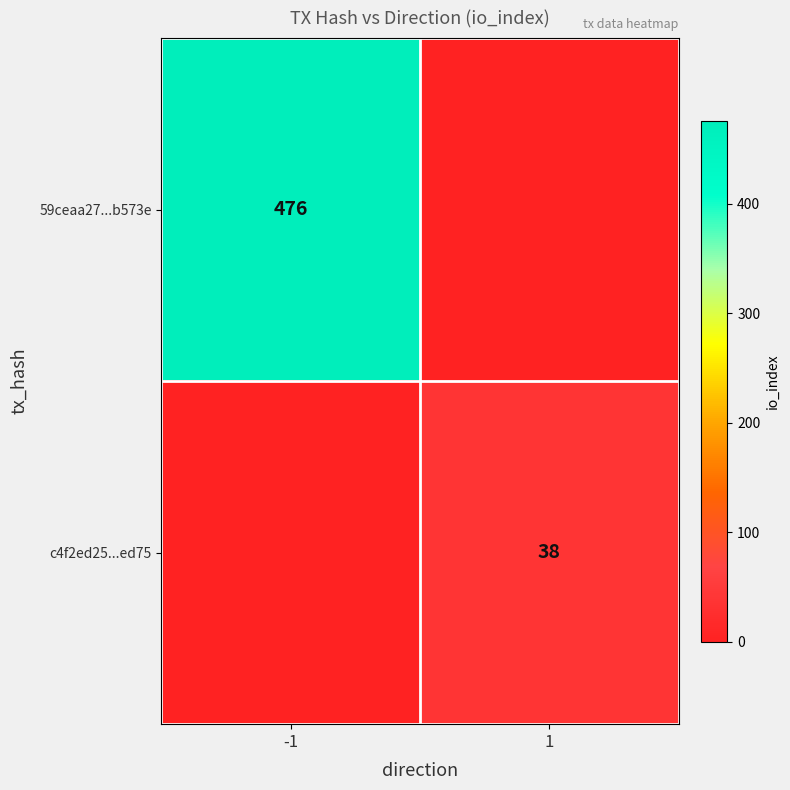

True or false: 59ceaa27...b573e has a value of 476 at -1.

True